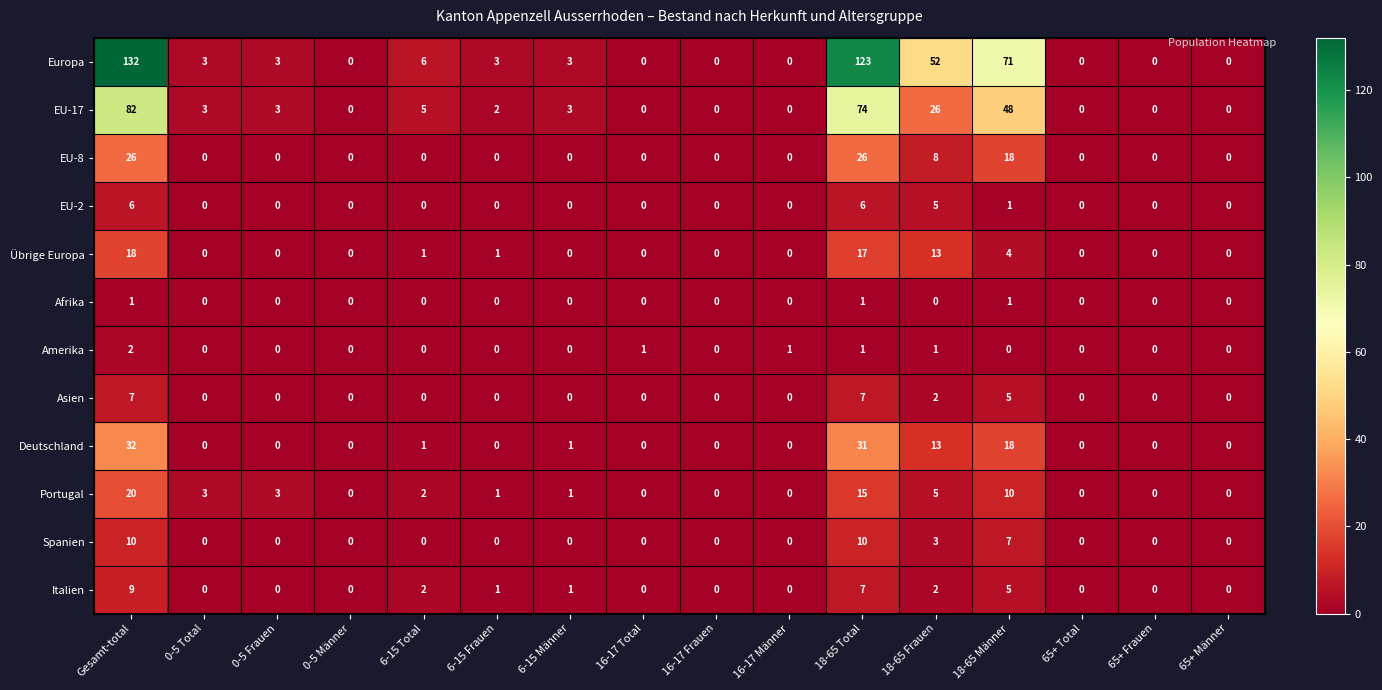

What is the highest value of the Übrige Europa series?

18